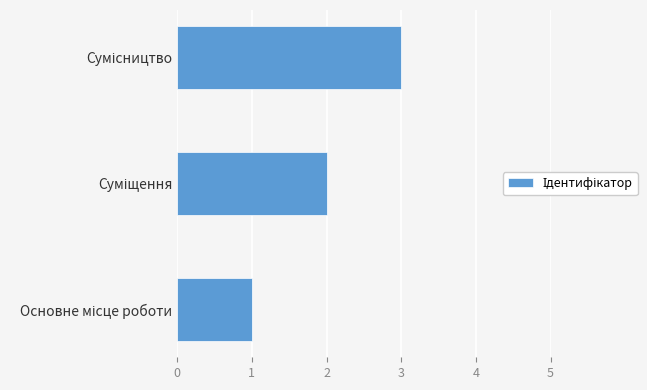

What is the sum of all values?

6